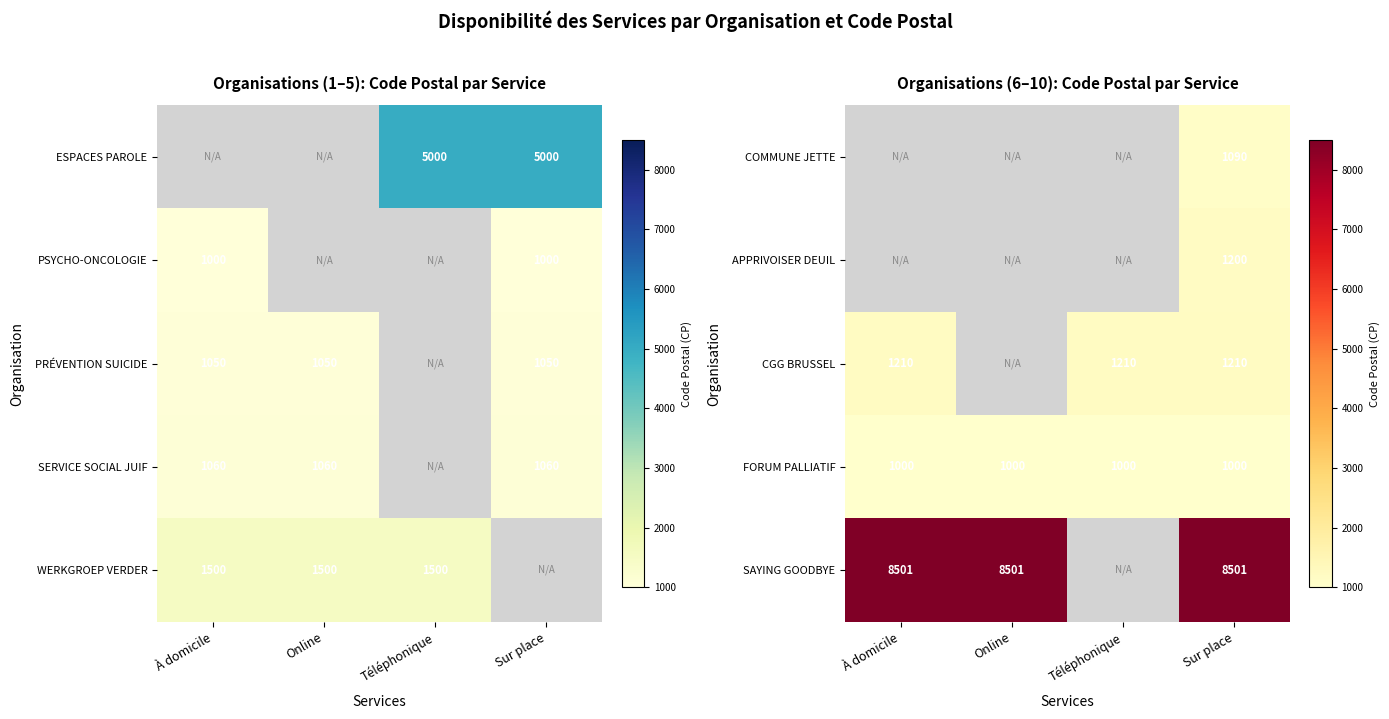

What is the minimum value shown in the chart?

1000.0